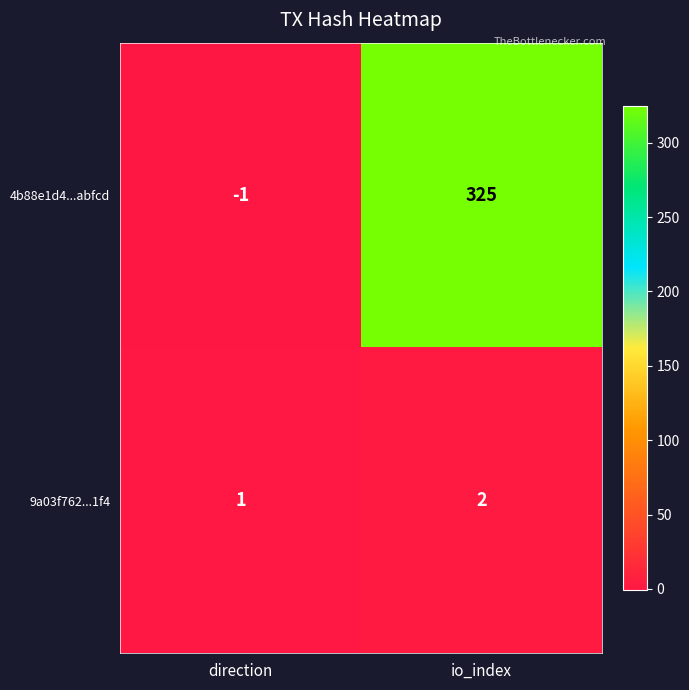

What is the smallest value displayed?

-1